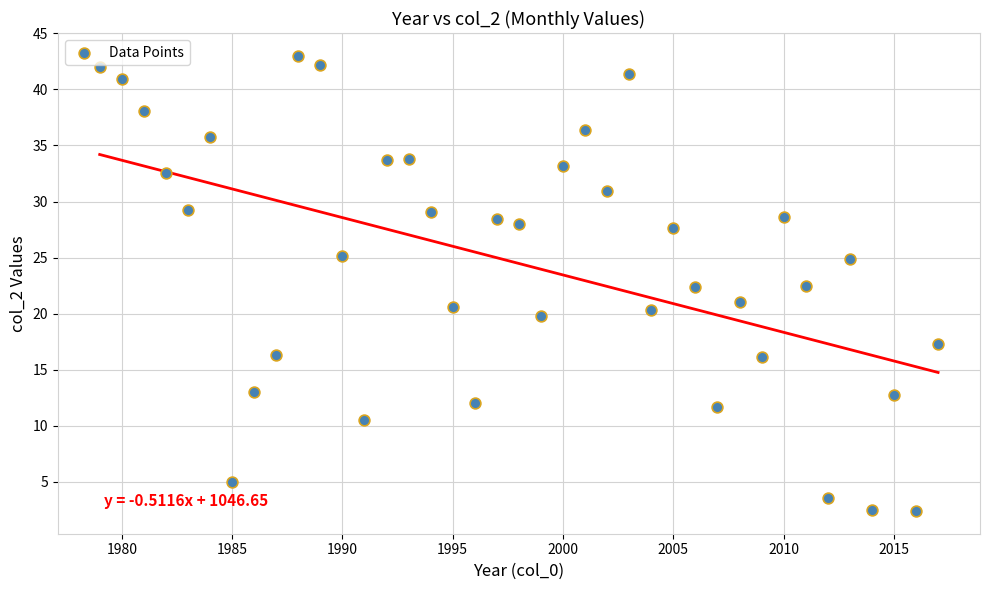

What is the range of Y values (max minus min)?

40.6